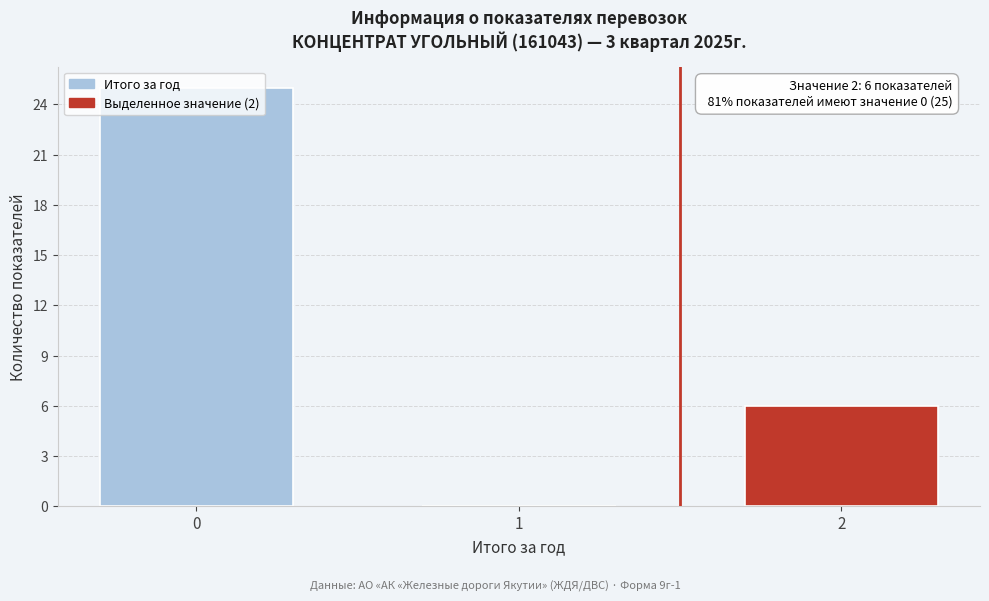

What is the approximate value at 2, to the nearest 5?

5